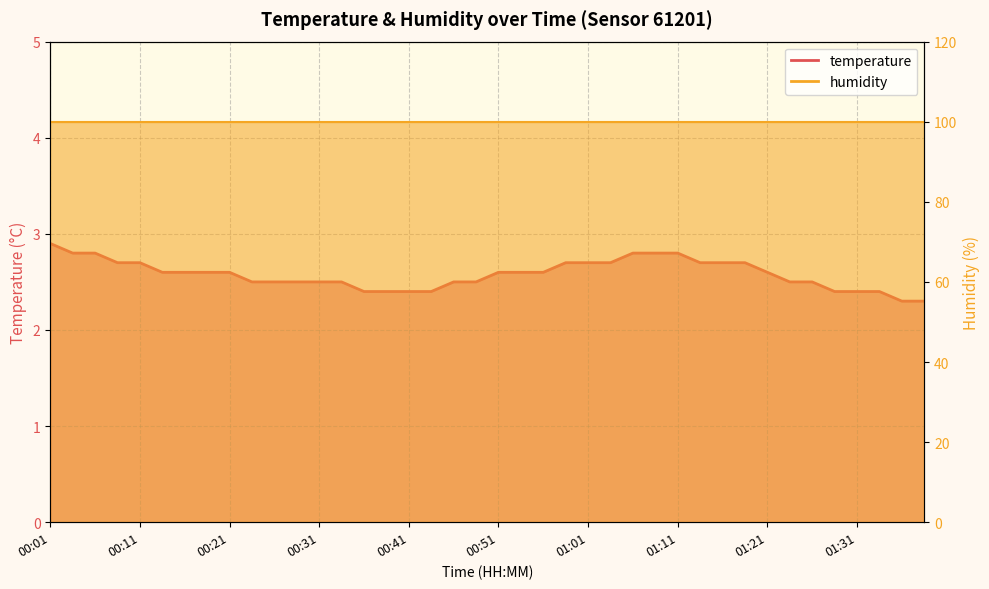

What is the smallest value displayed?

2.3